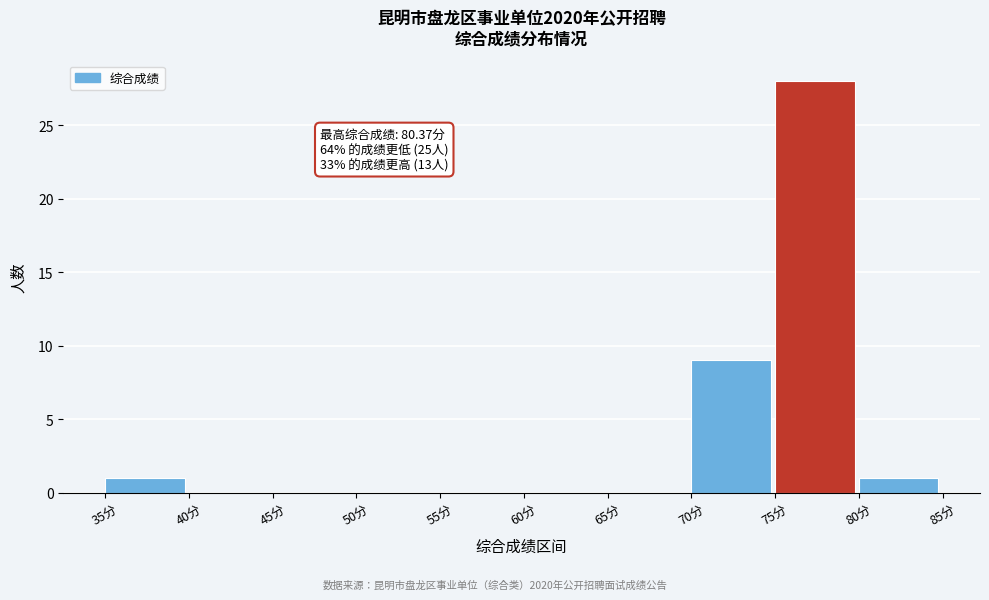

Which range on the x-axis has the tallest bar?

75 to 80